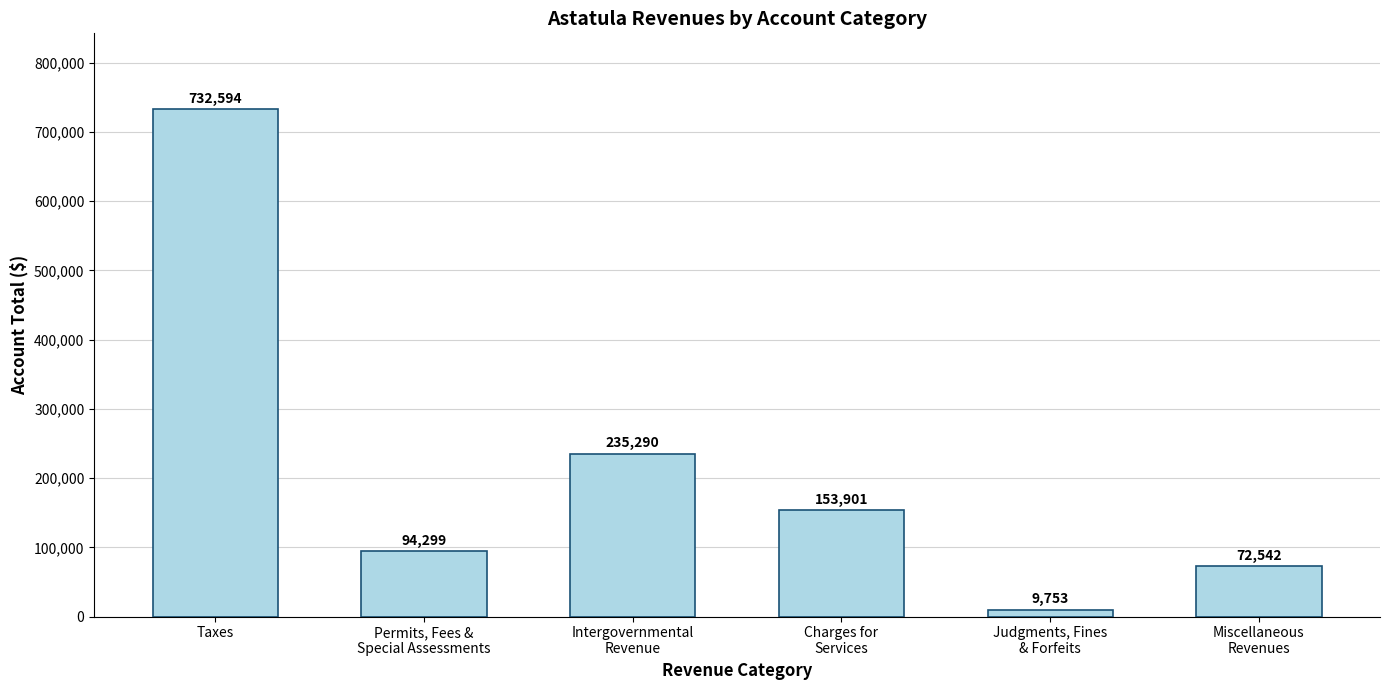

What value does the data have at Intergovernmental
Revenue?

235290